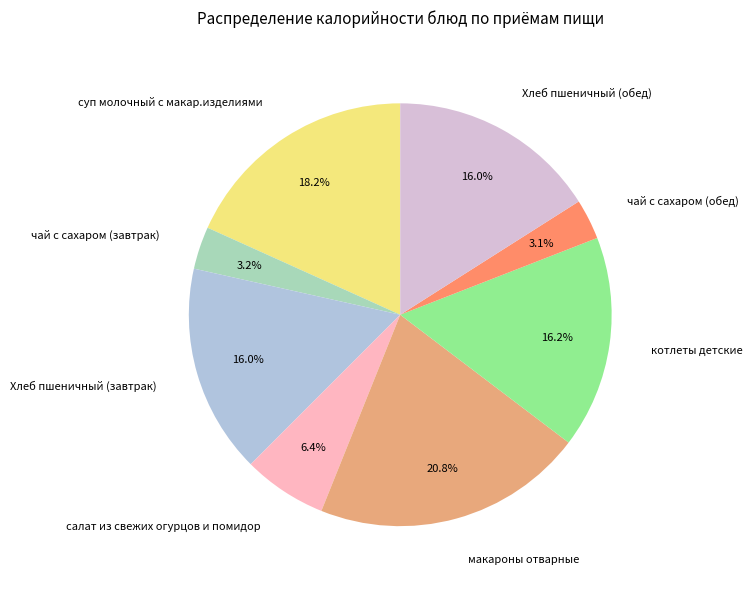

Which slice is the largest?

макароны отварные